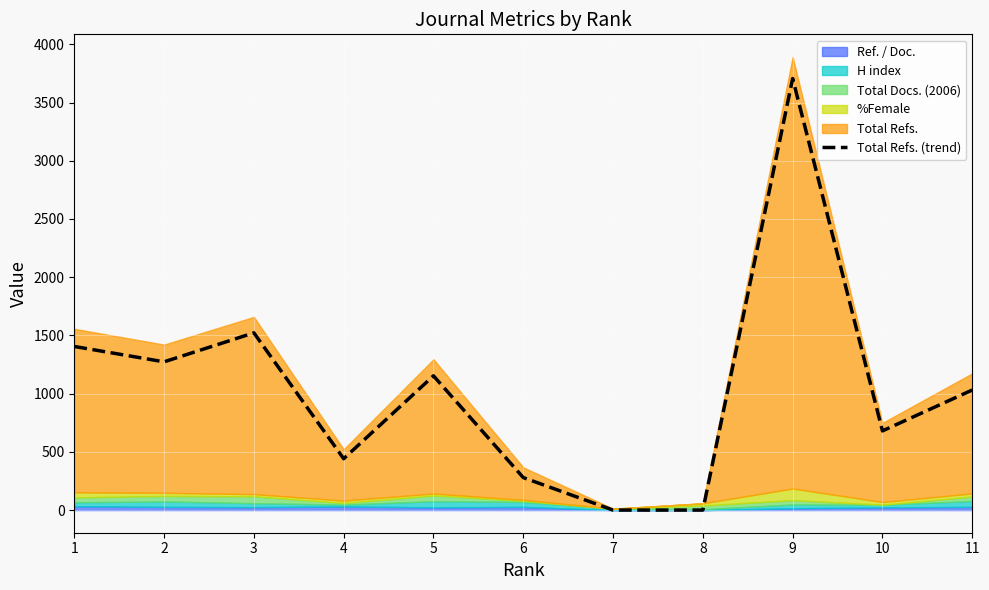

The value at 7 is 0. True or false?

True